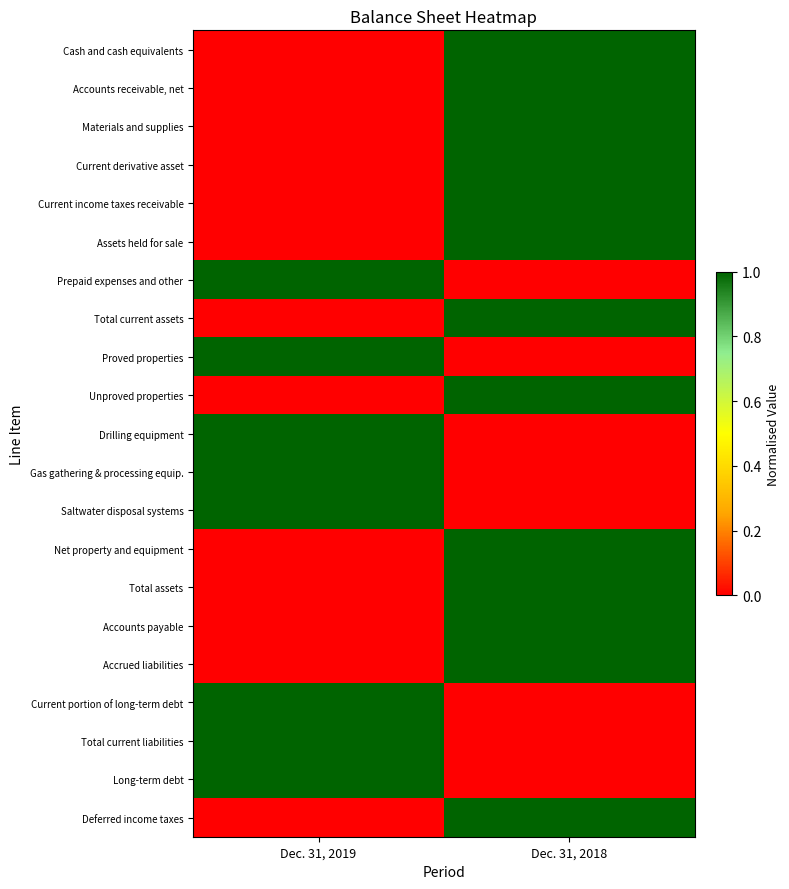

Reading left to right, transcribe all the data shown in this chart.

Cash and cash equivalents: Dec. 31, 2019=0	Dec. 31, 2018=1
Accounts receivable, net: Dec. 31, 2019=0	Dec. 31, 2018=1
Materials and supplies: Dec. 31, 2019=0	Dec. 31, 2018=1
Current derivative asset: Dec. 31, 2019=0	Dec. 31, 2018=1
Current income taxes receivable: Dec. 31, 2019=0	Dec. 31, 2018=1
Assets held for sale: Dec. 31, 2019=0	Dec. 31, 2018=1
Prepaid expenses and other: Dec. 31, 2019=1	Dec. 31, 2018=0
Total current assets: Dec. 31, 2019=0	Dec. 31, 2018=1
Proved properties: Dec. 31, 2019=1	Dec. 31, 2018=0
Unproved properties: Dec. 31, 2019=0	Dec. 31, 2018=1
Drilling equipment: Dec. 31, 2019=1	Dec. 31, 2018=0
Gas gathering & processing equip.: Dec. 31, 2019=1	Dec. 31, 2018=0
Saltwater disposal systems: Dec. 31, 2019=1	Dec. 31, 2018=0
Net property and equipment: Dec. 31, 2019=0	Dec. 31, 2018=1
Total assets: Dec. 31, 2019=0	Dec. 31, 2018=1
Accounts payable: Dec. 31, 2019=0	Dec. 31, 2018=1
Accrued liabilities: Dec. 31, 2019=0	Dec. 31, 2018=1
Current portion of long-term debt: Dec. 31, 2019=1	Dec. 31, 2018=0
Total current liabilities: Dec. 31, 2019=1	Dec. 31, 2018=0
Long-term debt: Dec. 31, 2019=1	Dec. 31, 2018=0
Deferred income taxes: Dec. 31, 2019=0	Dec. 31, 2018=1